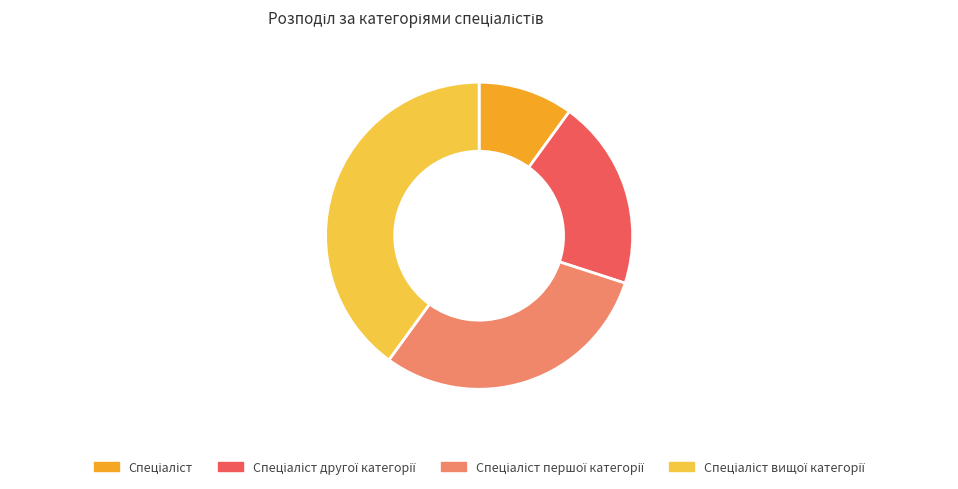

Is there a majority slice in this chart?

No